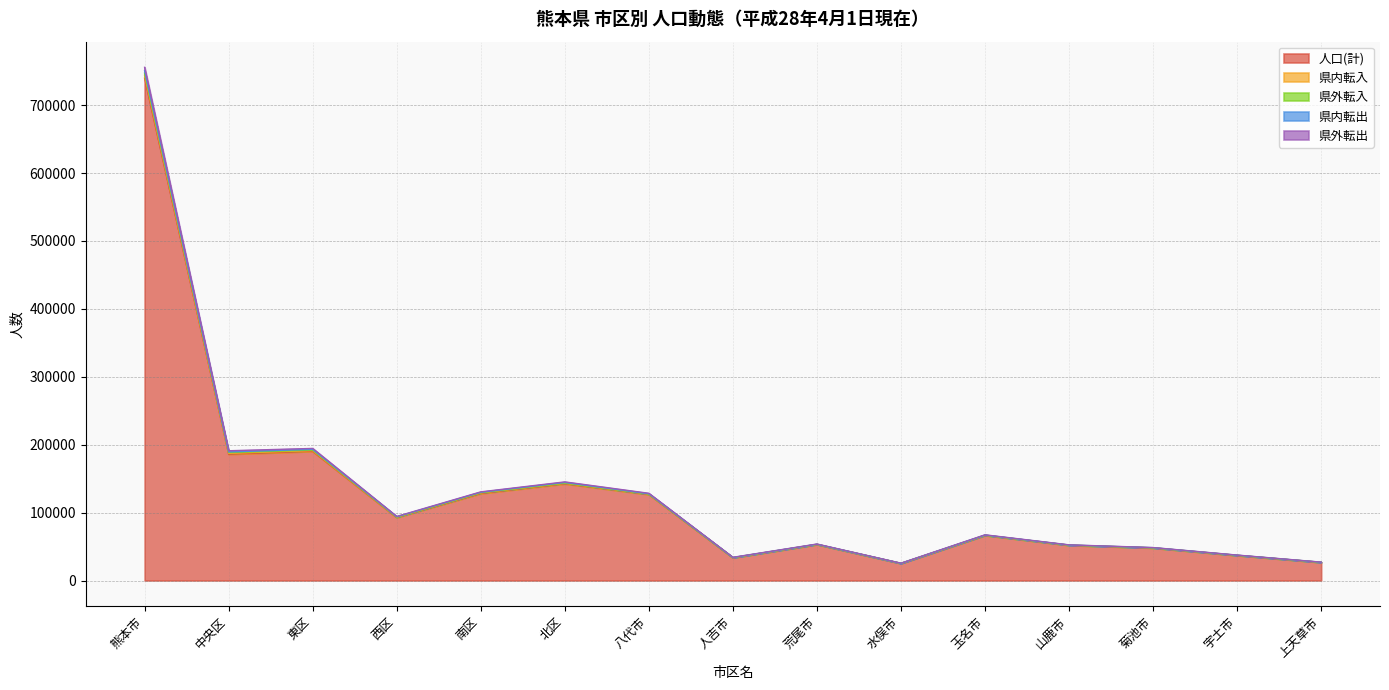

Reading left to right, extract all data points from this chart.

人口(計): 熊本市=739698	中央区=186052	東区=190269	西区=92772	南区=128143	北区=142462	八代市=126741	人吉市=33503	荒尾市=53076	水俣市=25166	玉名市=66398	山鹿市=51895	菊池市=47900	宇土市=36907	上天草市=26659
県内転入: 熊本市=755709	中央区=191079	東区=194504	西区=94358	南区=130537	北区=145231	八代市=128440	人吉市=34150	荒尾市=53752	水俣市=25524	玉名市=67295	山鹿市=52509	菊池市=48540	宇土市=37466	上天草市=27068
県外転入: 熊本市=750772	中央区=189358	東区=193147	西区=93898	南区=129964	北区=144405	八代市=127725	人吉市=33895	荒尾市=53448	水俣市=25375	玉名市=66943	山鹿市=52298	菊池市=48342	宇土市=37288	上天草市=26946
県内転出: 熊本市=747018	中央区=188427	東区=192138	西区=93457	南区=129365	北区=143631	八代市=127390	人吉市=33720	荒尾市=53314	水俣市=25276	玉名市=66731	山鹿市=52129	菊池市=48157	宇土市=37118	上天草市=26792
県外転出: 熊本市=743829	中央区=187256	東区=191283	西区=93203	南区=128969	北区=143118	八代市=127117	人吉市=33633	荒尾市=53165	水俣市=25243	玉名市=66567	山鹿市=52045	菊池市=48066	宇土市=37074	上天草市=26739